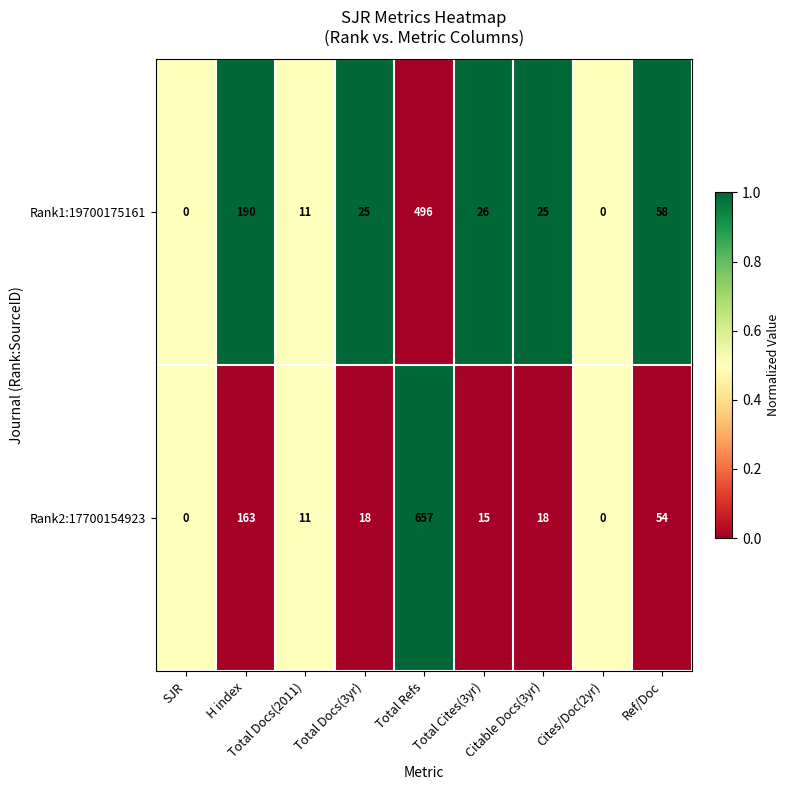

What is the sum of the Rank2:17700154923 values at Citable Docs(3yr) and Total Refs?

675